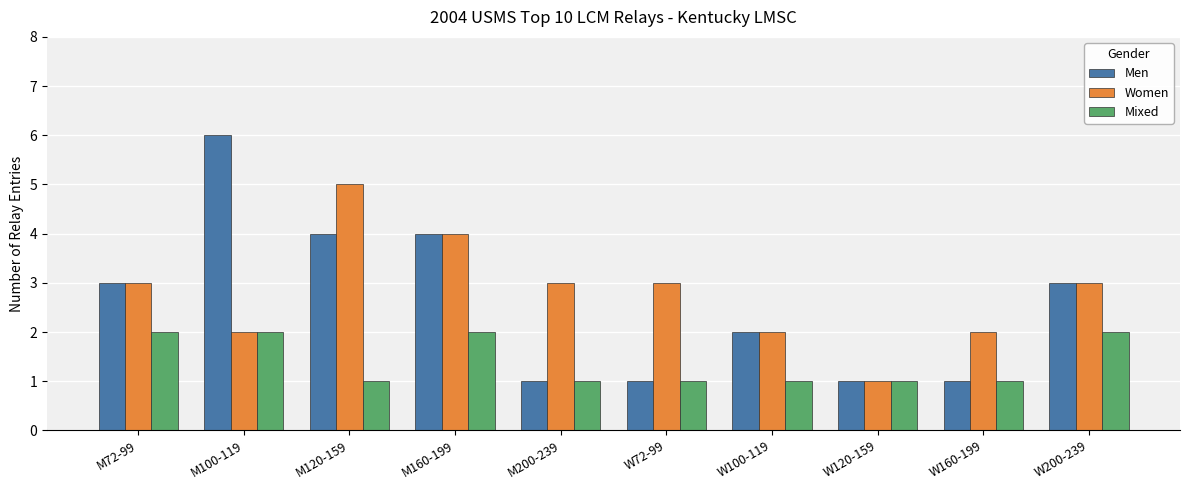

What are all the series names shown in the legend?

Men, Women, Mixed